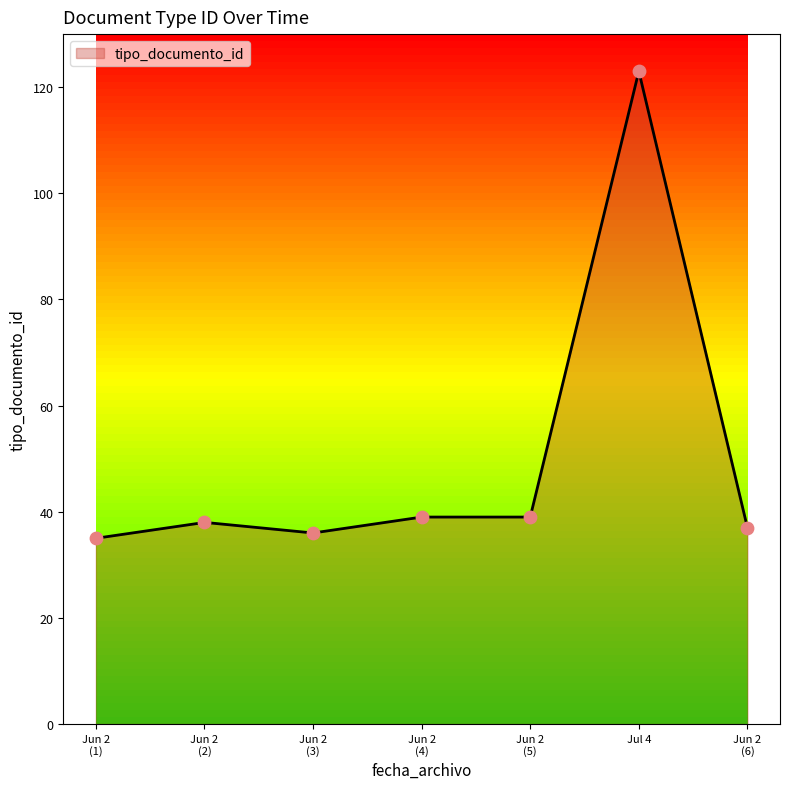

What is the highest value of the tipo_documento_id series?

122.7